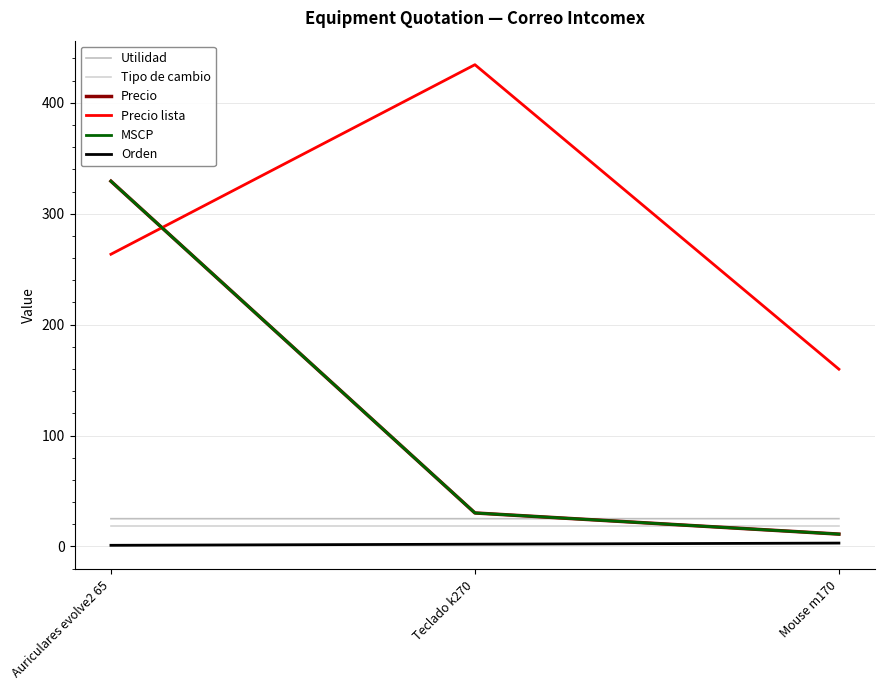

What is the difference between the maximum and minimum values in the Orden series?

2.0